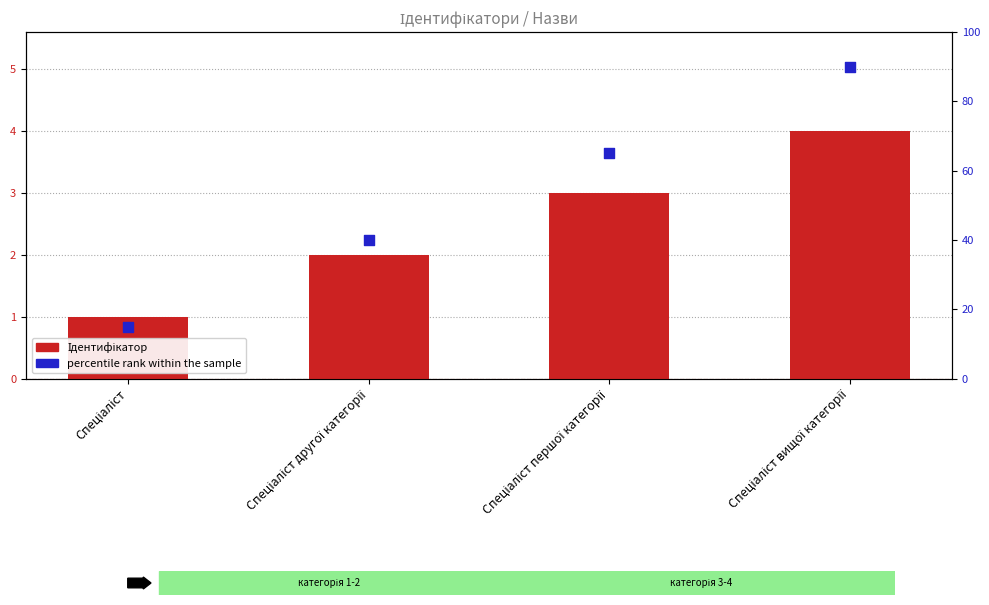

What are all the series names shown in the legend?

Ідентифікатор, percentile rank within the sample